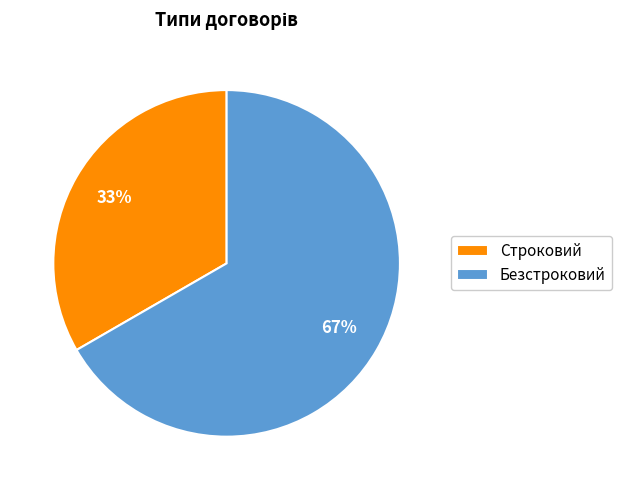

Is it true that Безстроковий is 52% of the pie?

False